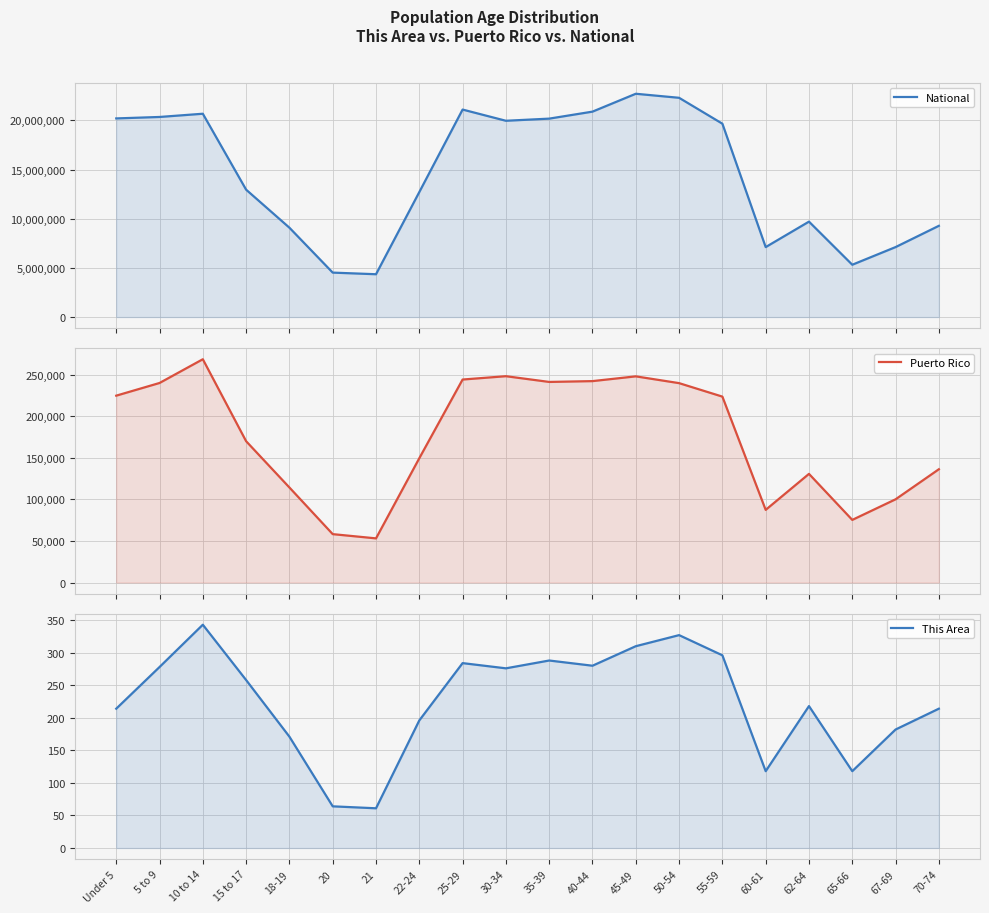

What is the difference between the highest and lowest values at 5 to 9?

20348379